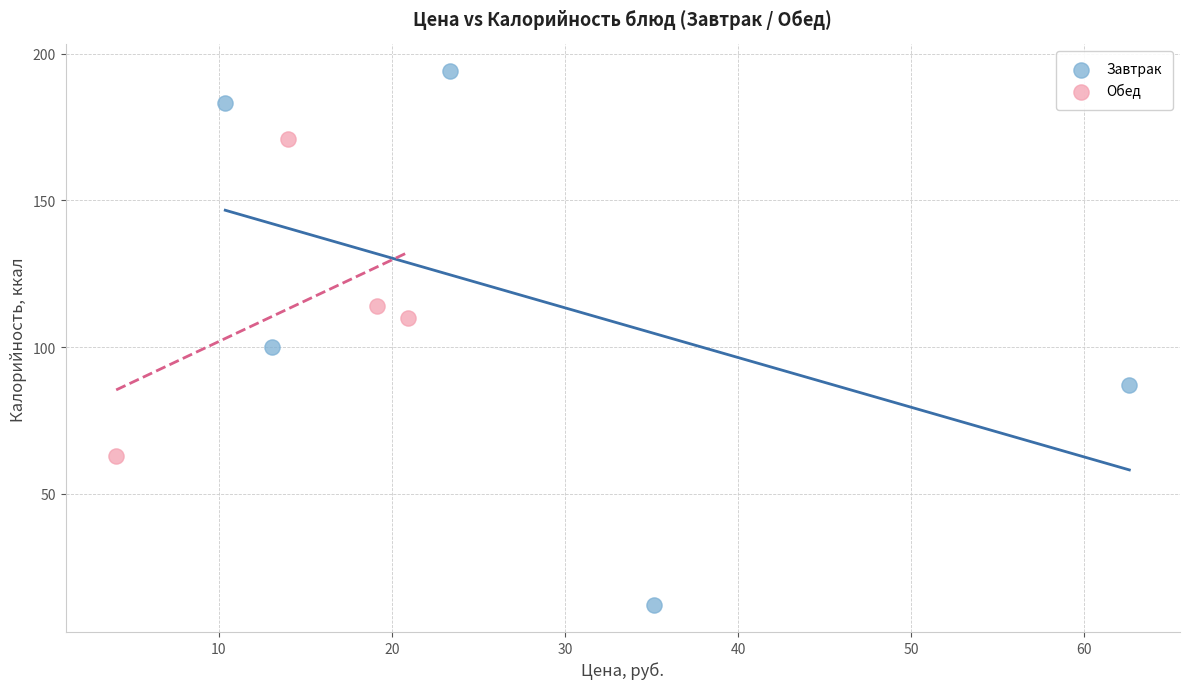

Which series reaches the maximum Y coordinate?

Завтрак